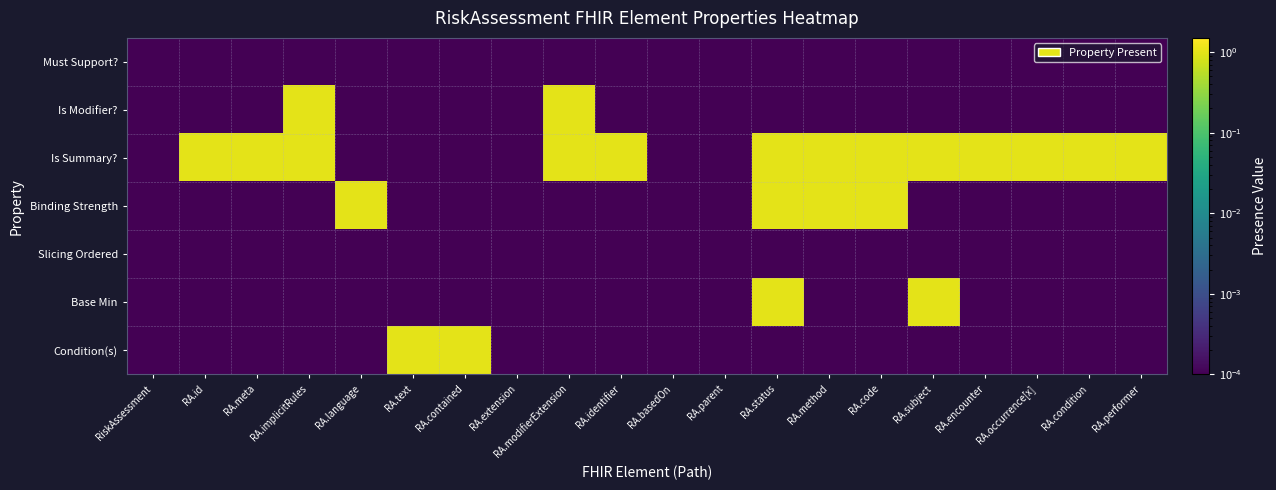

At RA.identifier, list the series in order from smallest to largest.

Must Support?, Is Modifier?, Binding Strength, Slicing Ordered, Base Min, Condition(s), Is Summary?